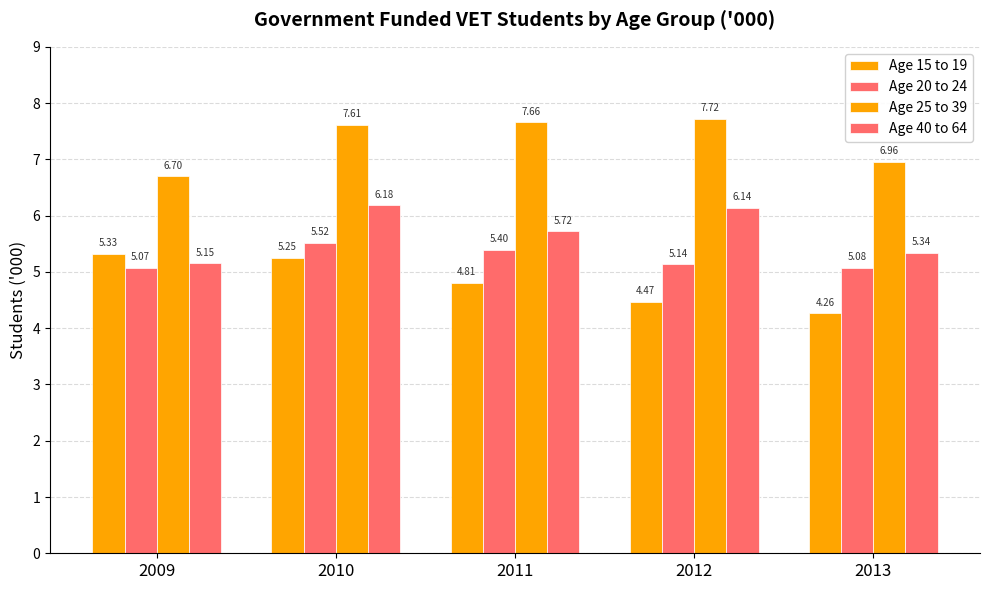

Is it true that Age 20 to 24 equals 9.7 at 2010?

False